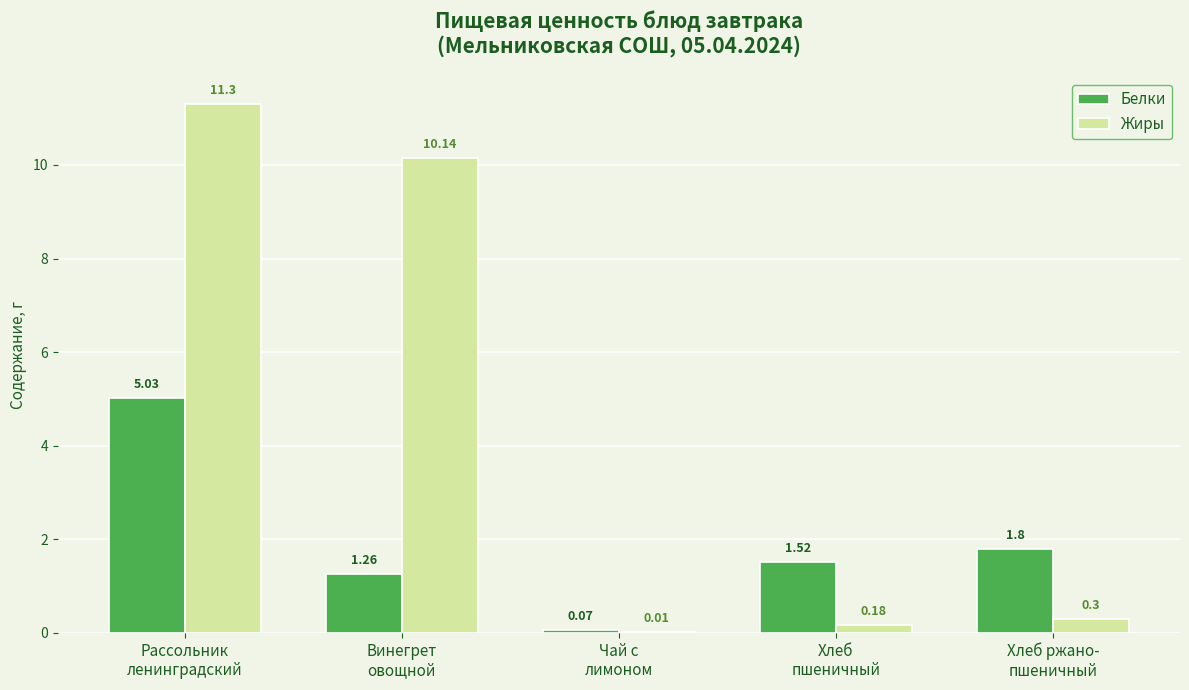

Which series has the widest spread of values?

Жиры